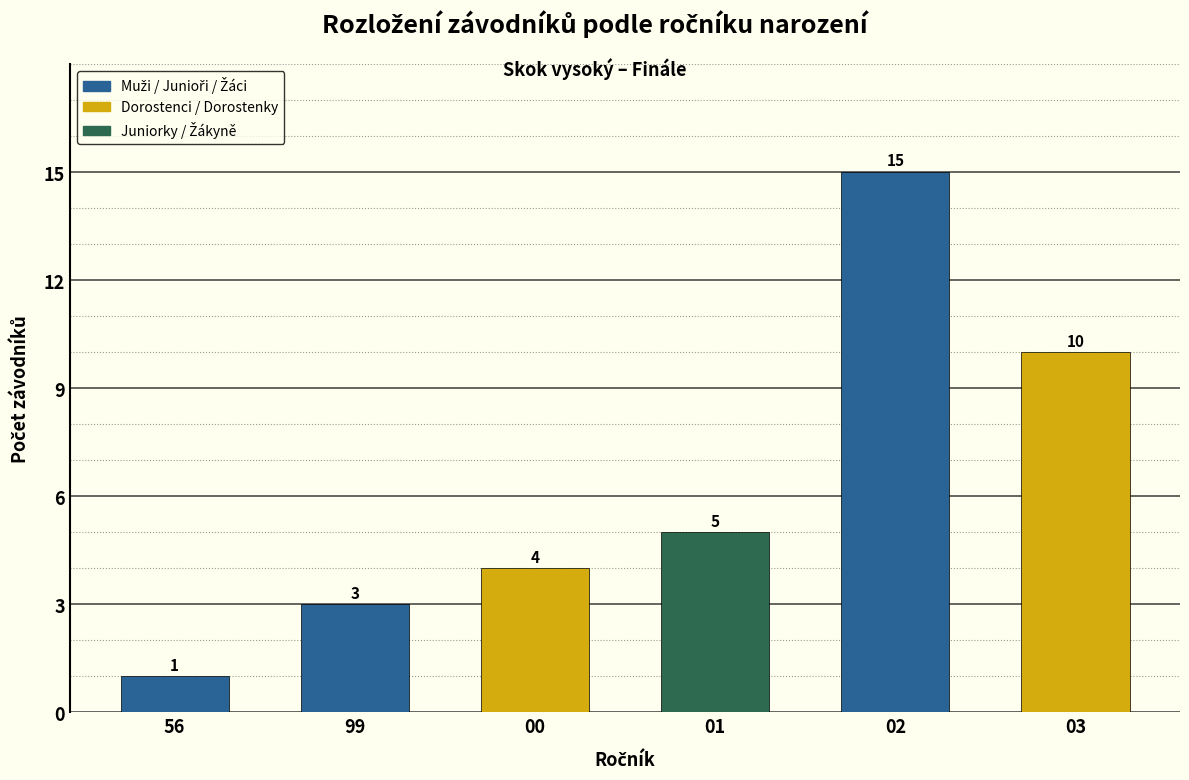

Reading left to right, list all the values displayed in this chart.

56=1	99=3	00=4	01=5	02=15	03=10